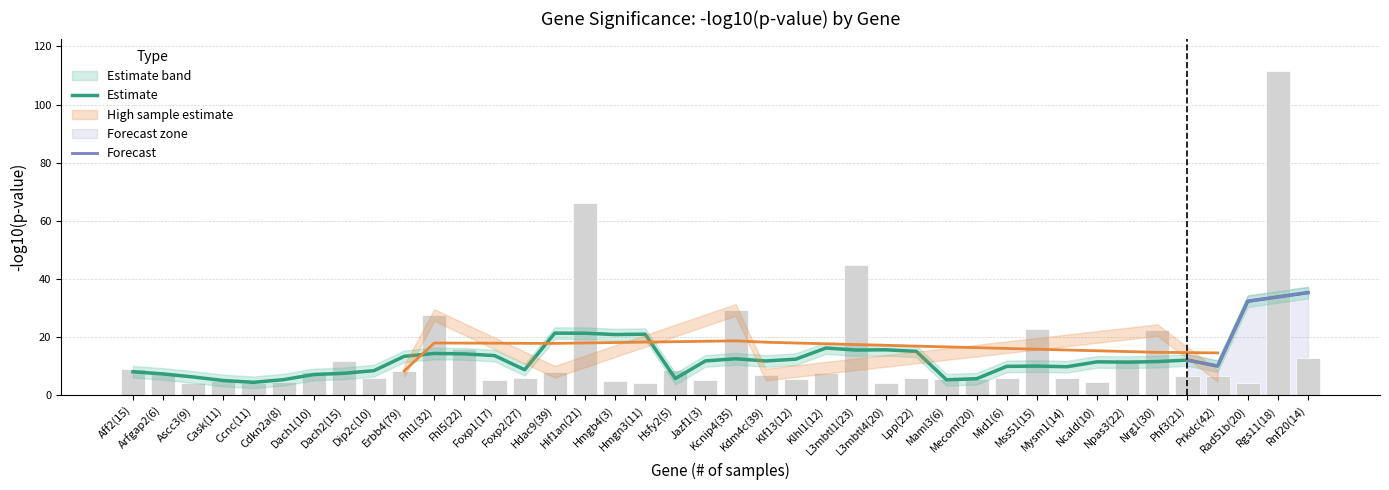

Where is the data nearest to the value 57?

Hif1an(21)